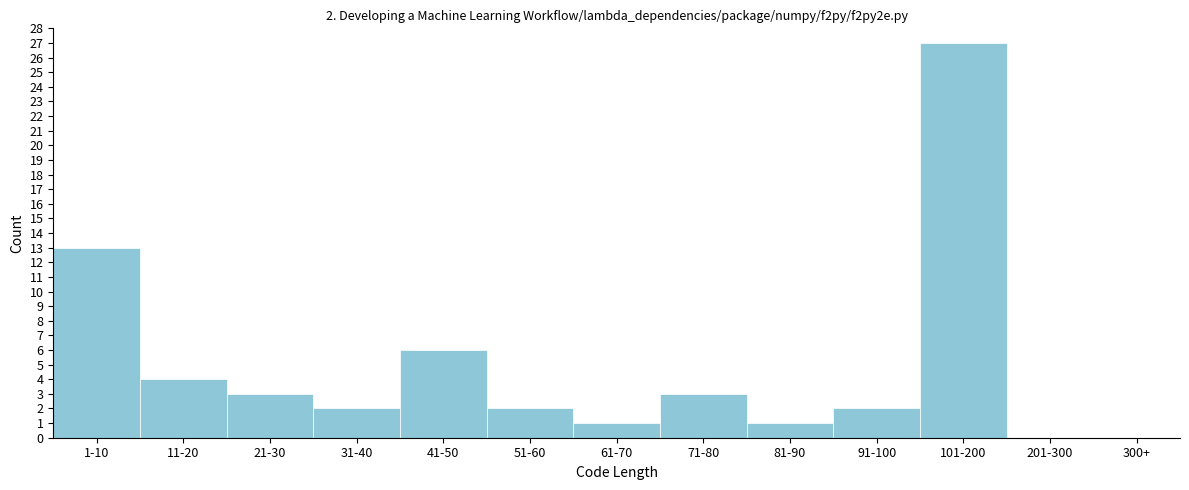

Reading left to right, list all the values displayed in this chart.

1-10=13	11-20=4	21-30=3	31-40=2	41-50=6	51-60=2	61-70=1	71-80=3	81-90=1	91-100=2	101-200=27	201-300=0	300+=0